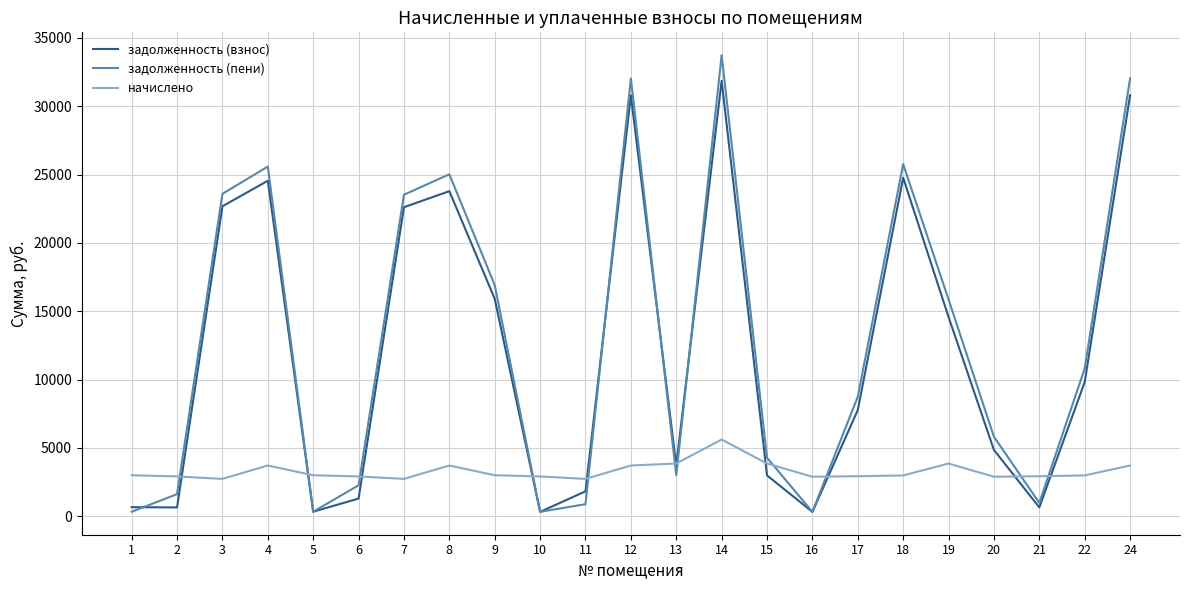

What is the spread (max minus min) of values at 8?

21310.3